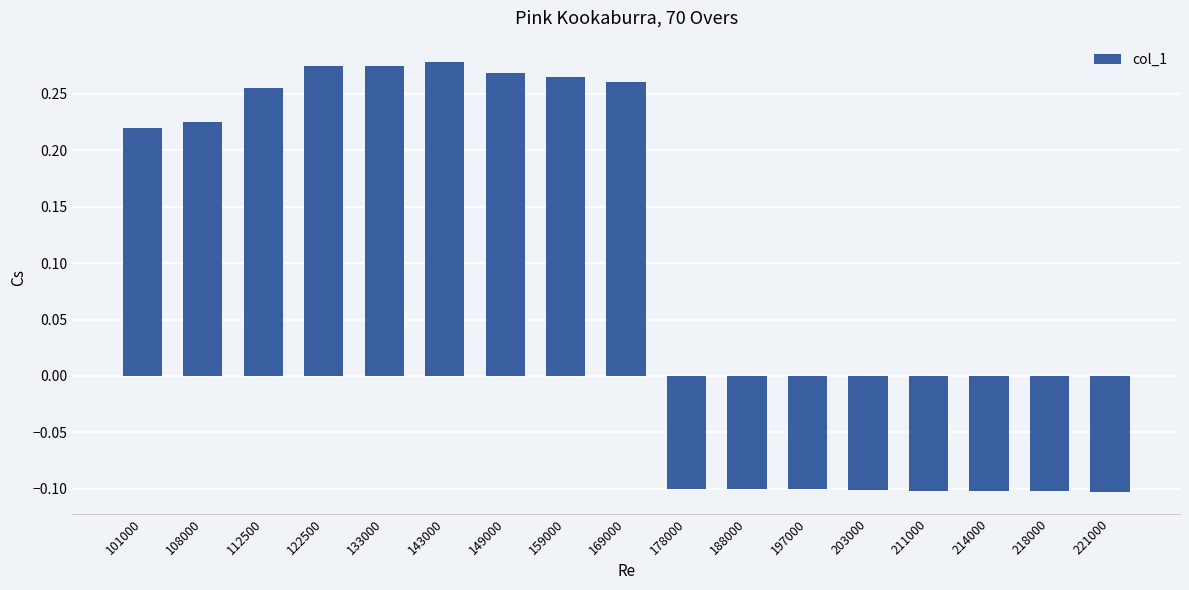

What is the minimum value shown in the chart?

-0.1